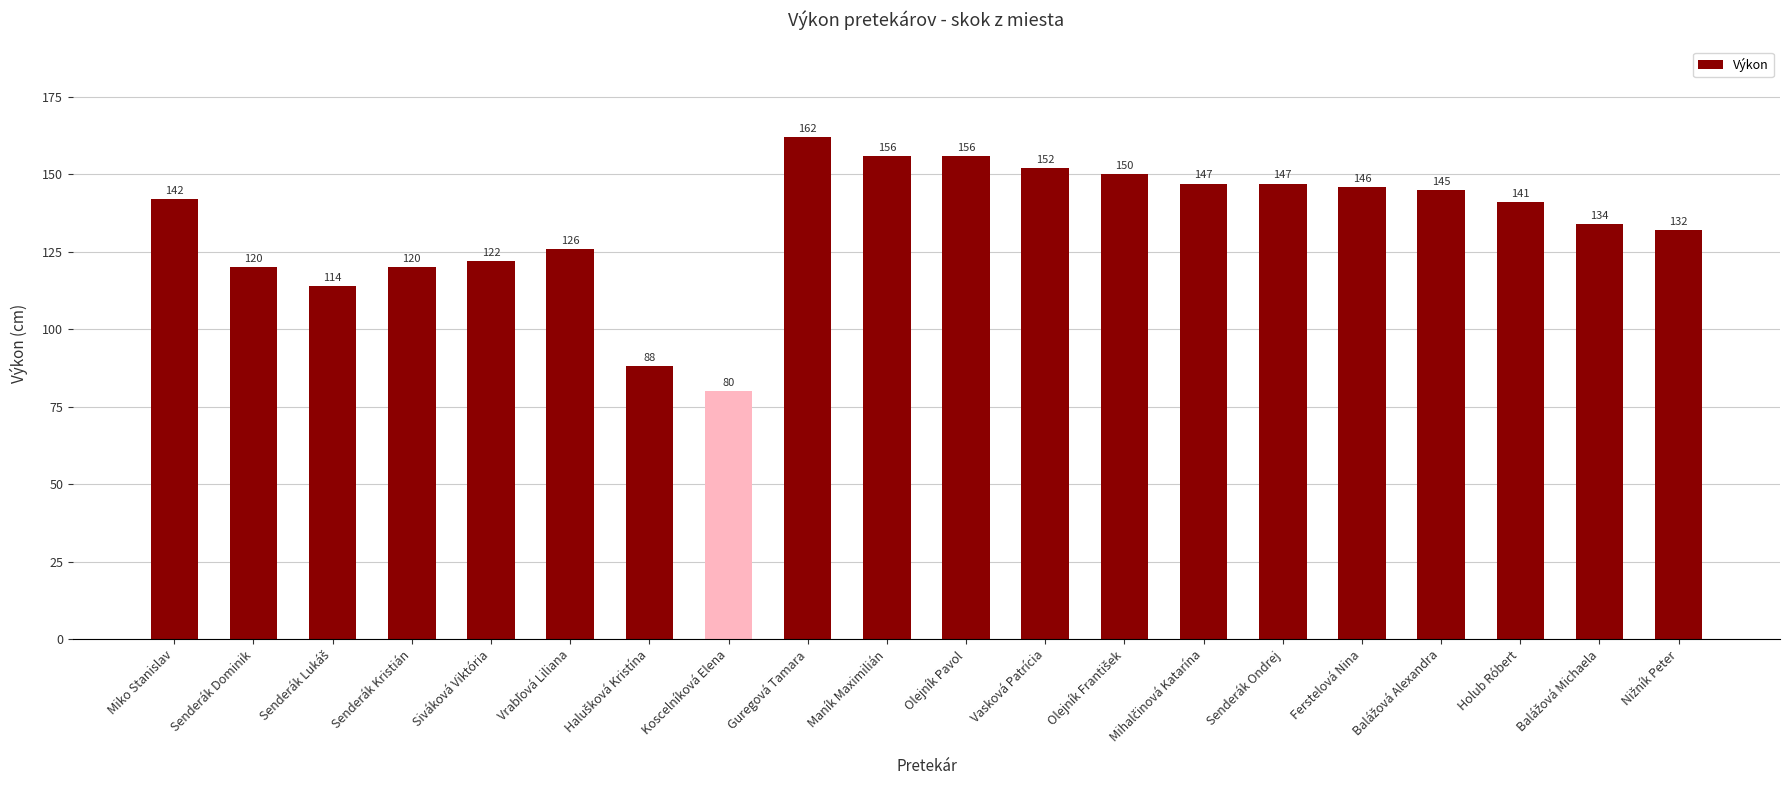

What is the change in value from Maník Maximilián to Ferstelová Nina?

-10